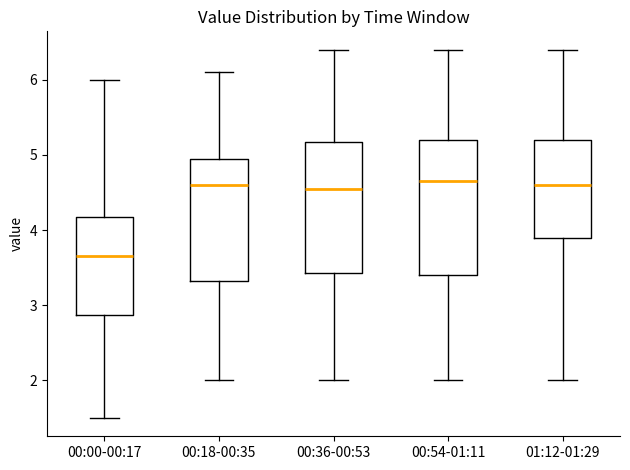

Reading left to right, transcribe this box plot: for each box, give where its median line is, the range the box spans, and where its two whiskers end, as read against the y-axis. The values are not printed on the chart, so give them approximately, as read against the axis.

00:00-00:17: median 3.7, box 2.9 to 4.2, whiskers 1.5 to 6.0
00:18-00:35: median 4.6, box 3.3 to 5.0, whiskers 2.0 to 6.1
00:36-00:53: median 4.6, box 3.4 to 5.2, whiskers 2.0 to 6.4
00:54-01:11: median 4.7, box 3.4 to 5.2, whiskers 2.0 to 6.4
01:12-01:29: median 4.6, box 3.9 to 5.2, whiskers 2.0 to 6.4